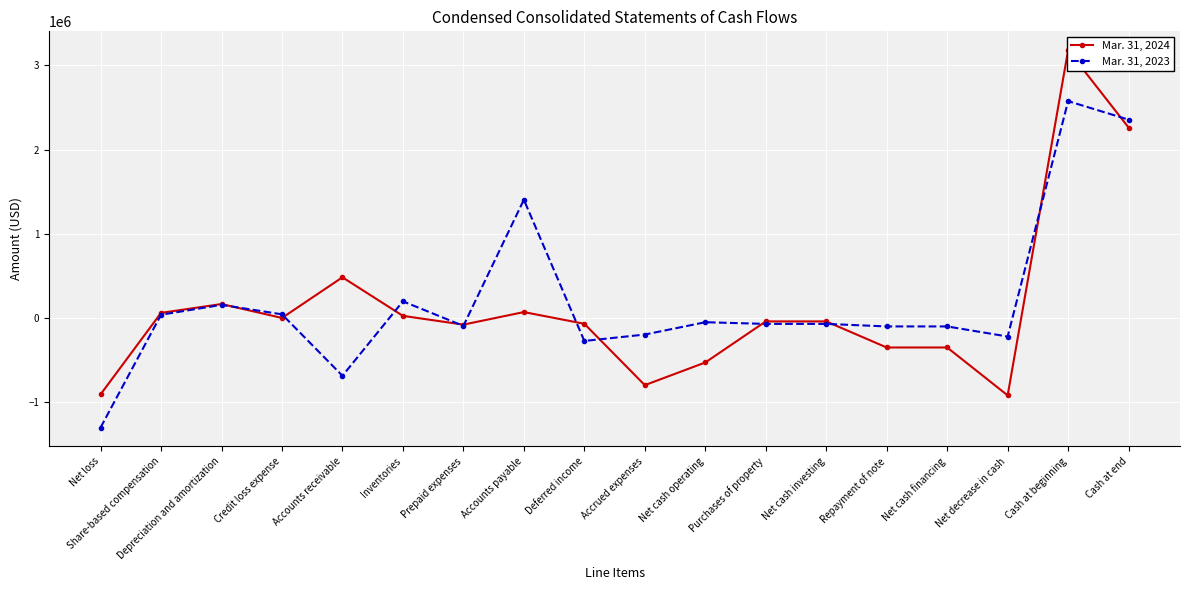

Where is the first local maximum for Mar. 31, 2023?

Depreciation and amortization